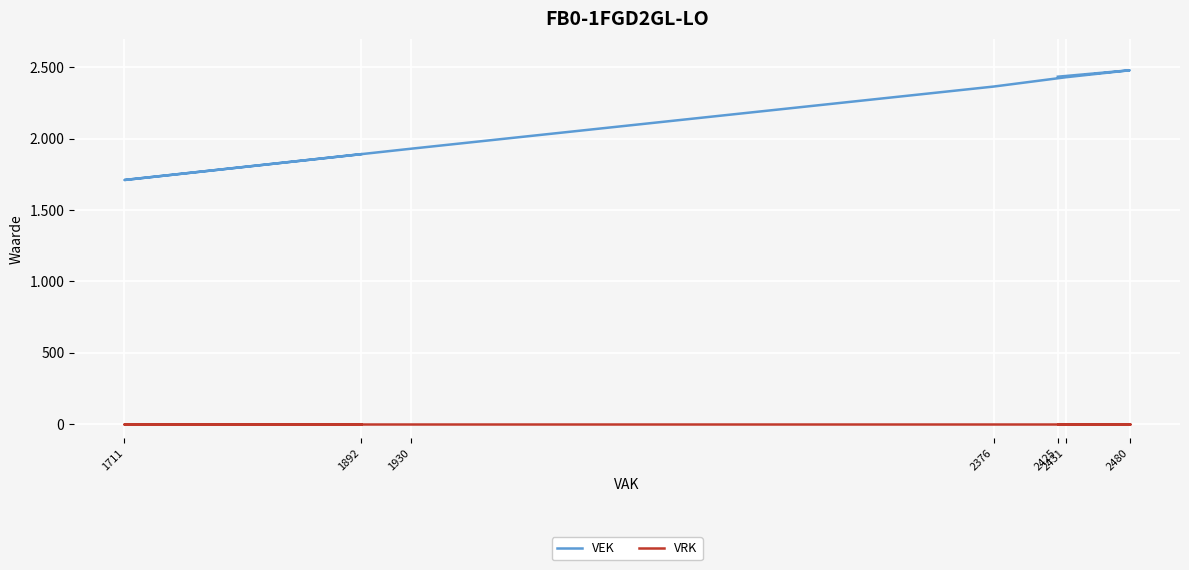

How many data points in VEK are less than 1930?

5